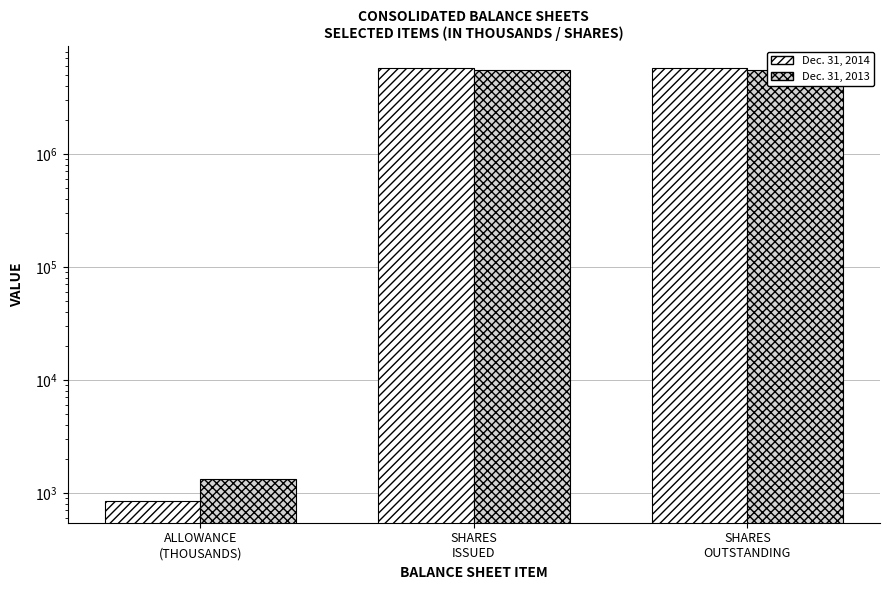

Reading left to right, transcribe all the data shown in this chart.

Dec. 31, 2014: 845	5754959	5754959
Dec. 31, 2013: 1320	5504236	5504236